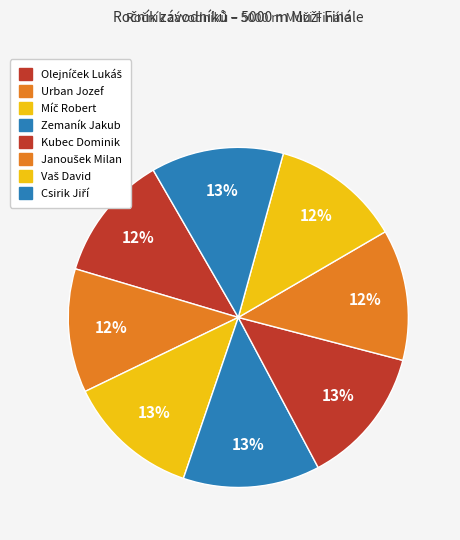

How many slices are in this pie chart?

8